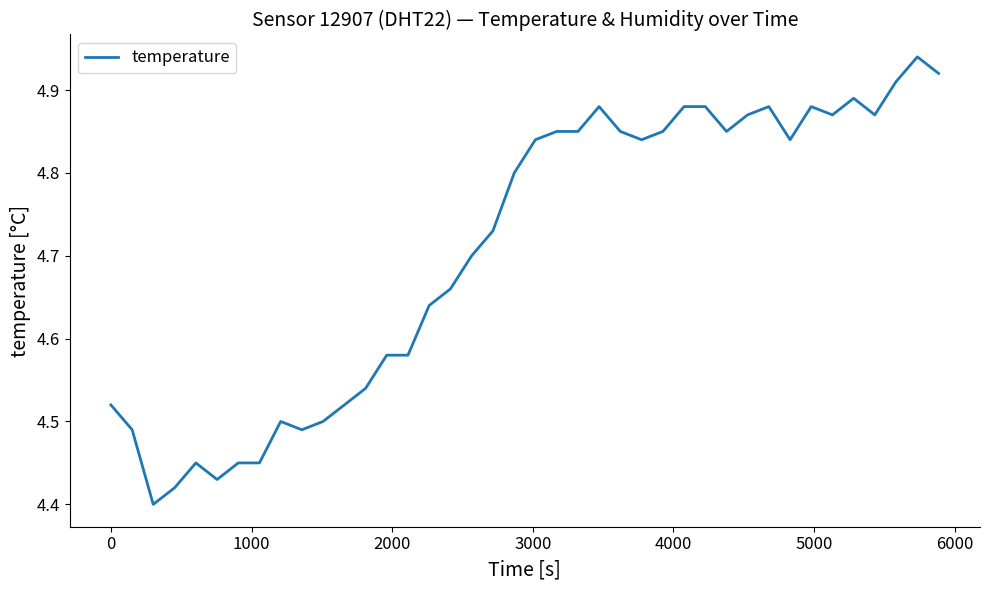

True or false: the data has more than 0 interior local peaks.

True